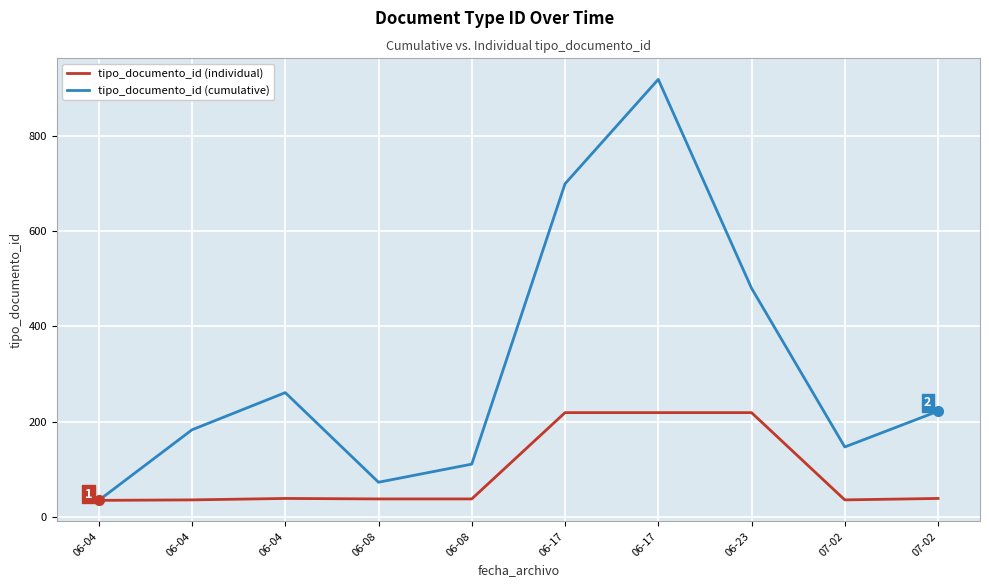

True or false: tipo_documento_id (individual) and tipo_documento_id (cumulative) intersect in this chart.

False